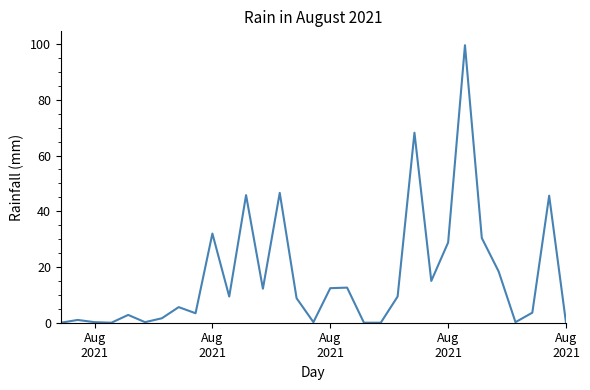

What is the difference between the maximum and minimum values?

99.6